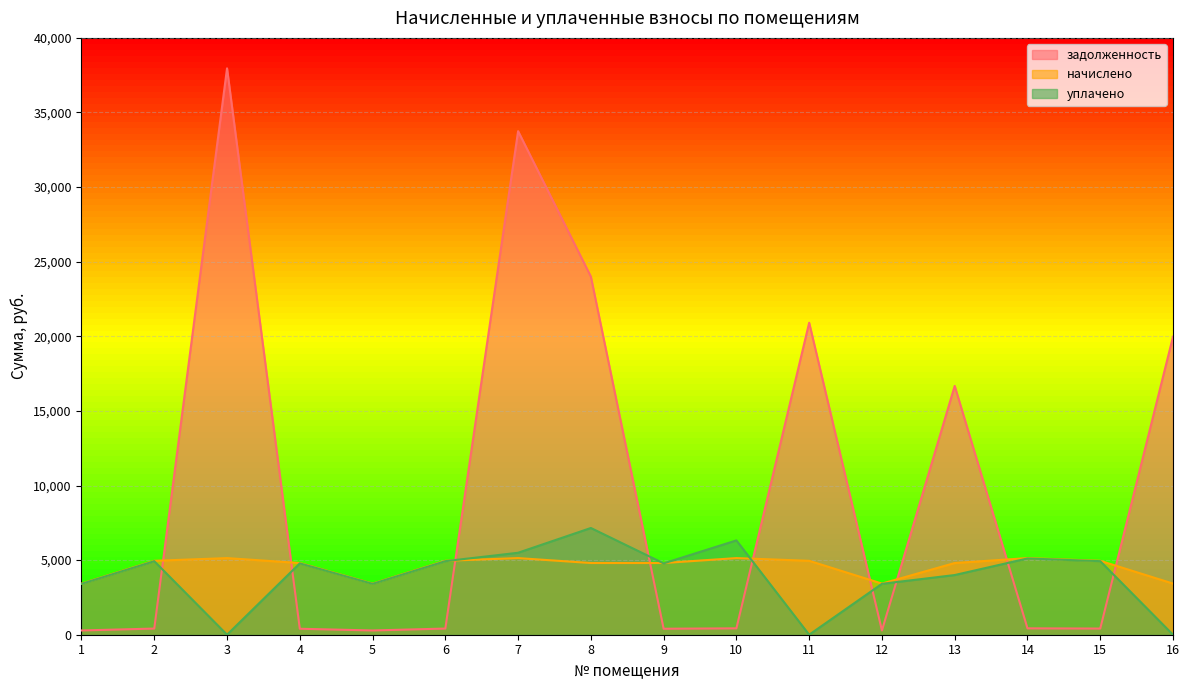

What is the difference between the maximum and minimum values in the уплачено series?

7153.0